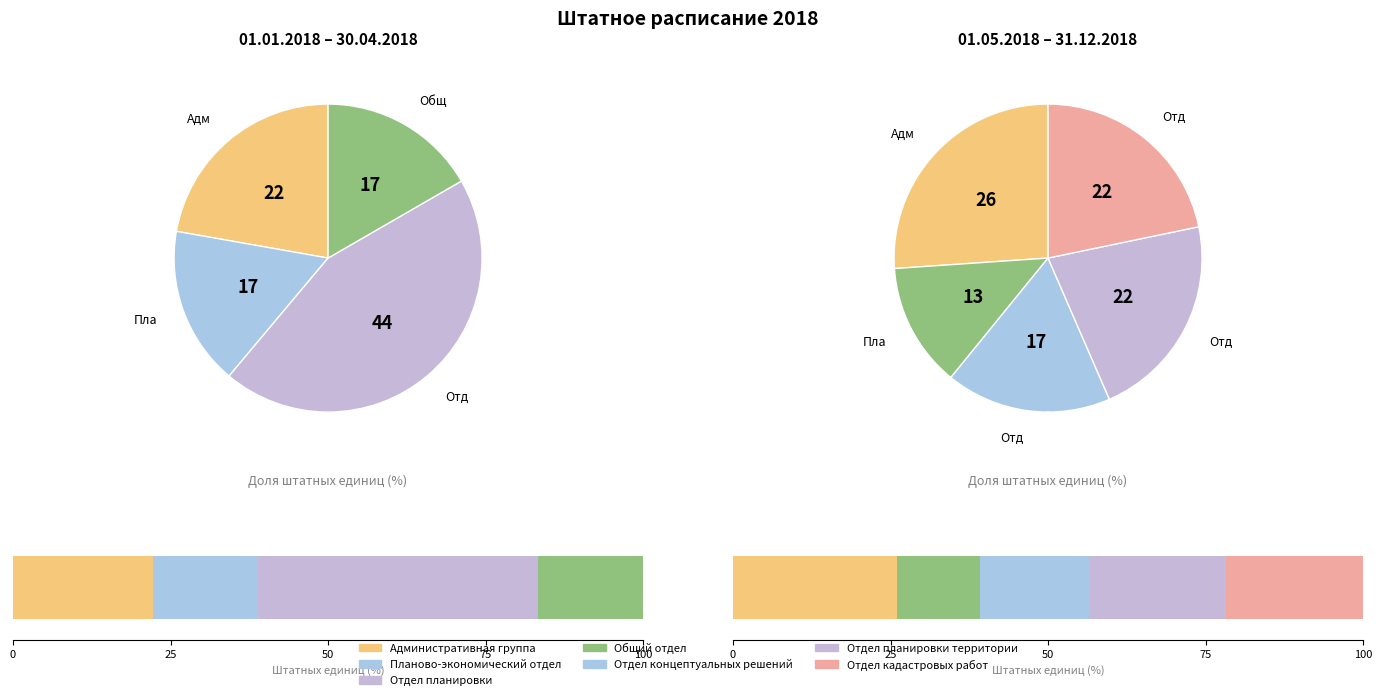

To the nearest percent, what is the difference between the largest and smallest slice percentages?

28%